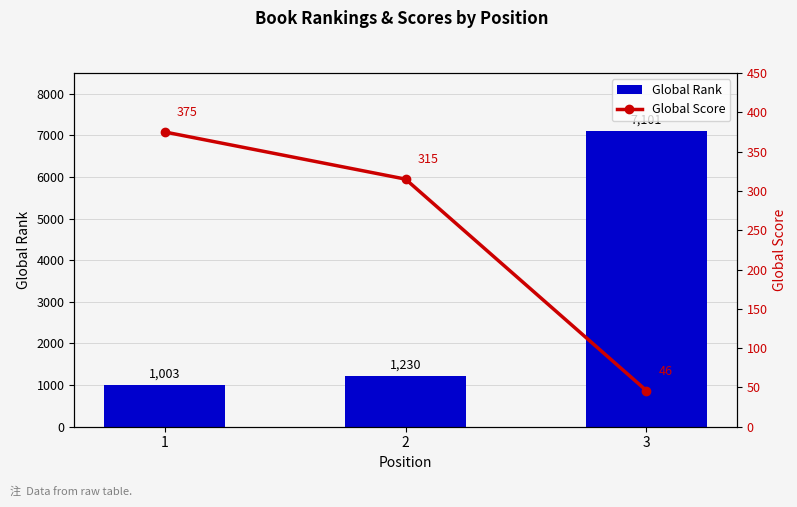

What is the difference between the maximum and minimum values in the Global Score series?

329